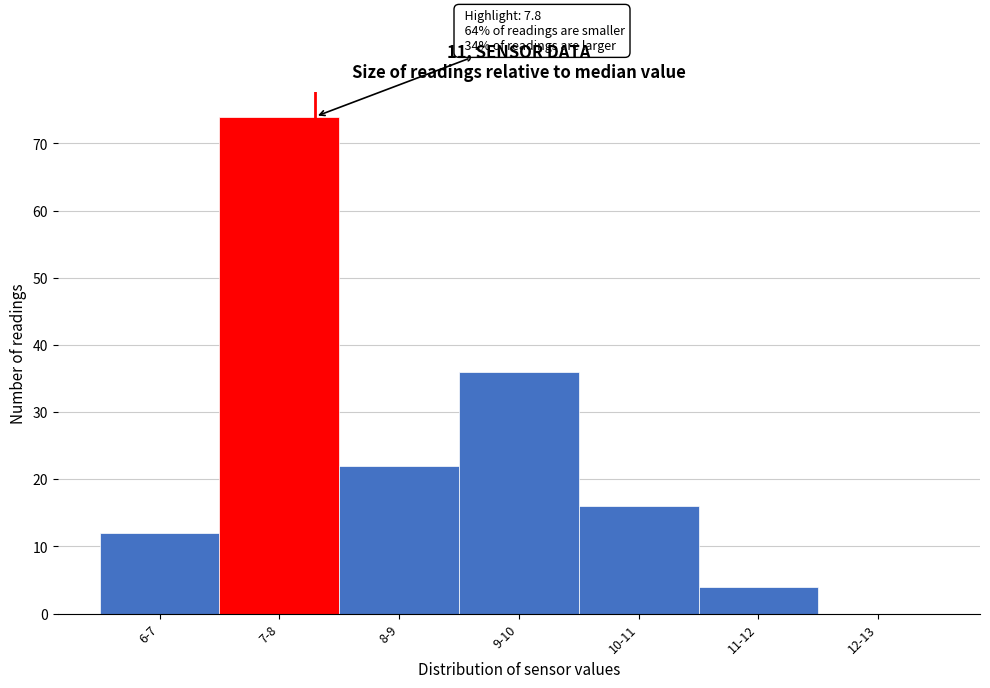

Reading right to left, list all the values displayed in this chart.

12-13=0	11-12=4	10-11=16	9-10=36	8-9=22	7-8=74	6-7=12